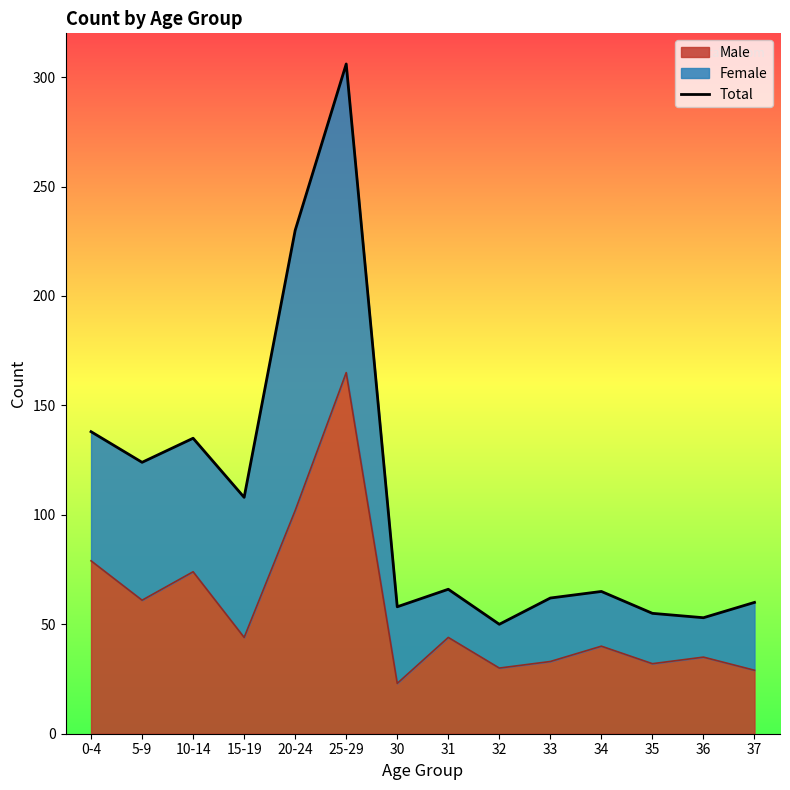

List the labels in order of value, smallest first.

32, 36, 35, 30, 37, 33, 34, 31, 15-19, 5-9, 10-14, 0-4, 20-24, 25-29